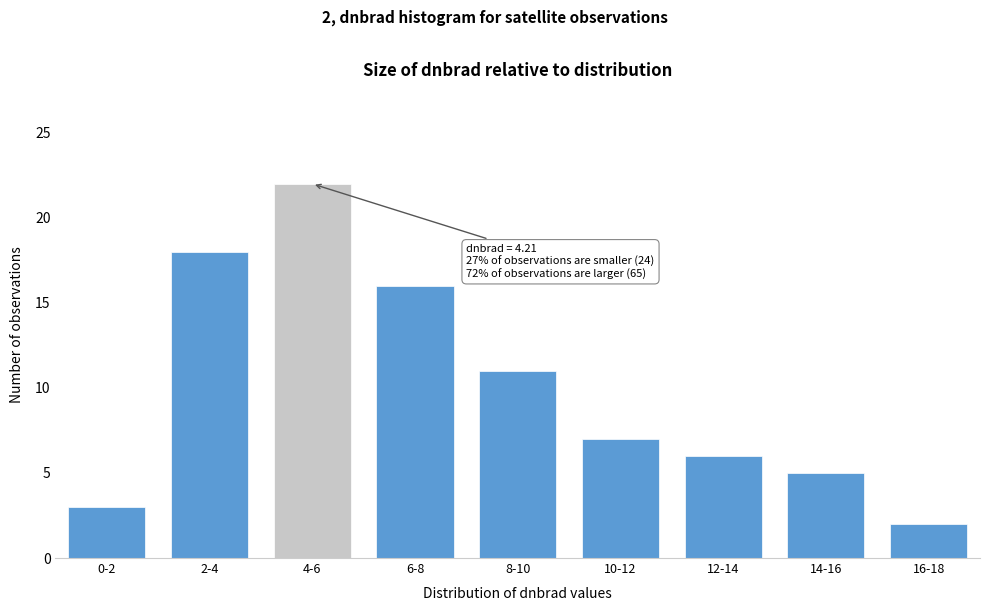

Reading left to right, what are all the values shown in this chart?

3	18	22	16	11	7	6	5	2